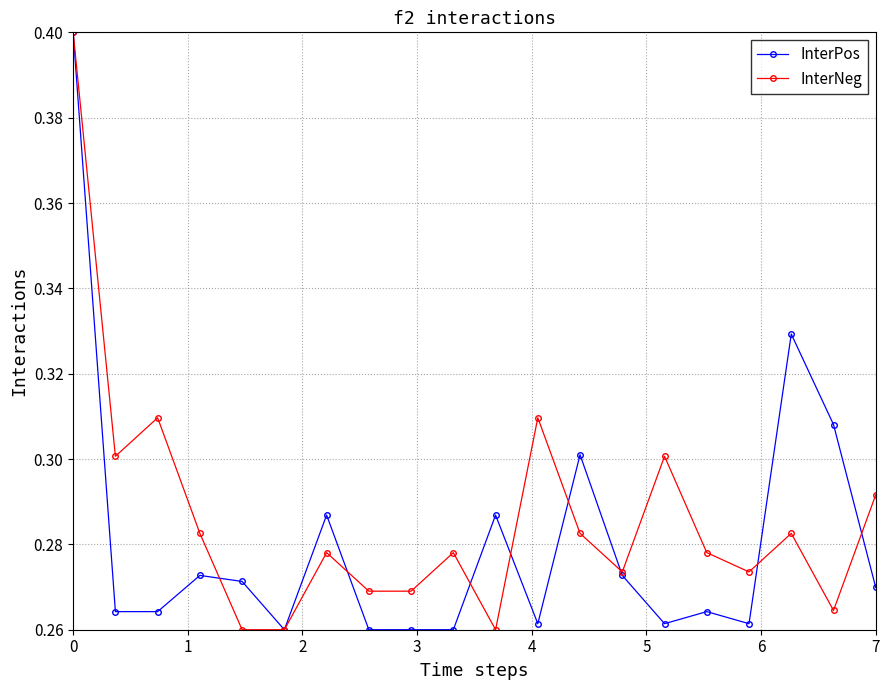

True or false: InterPos has more than 1 interior local peaks.

True